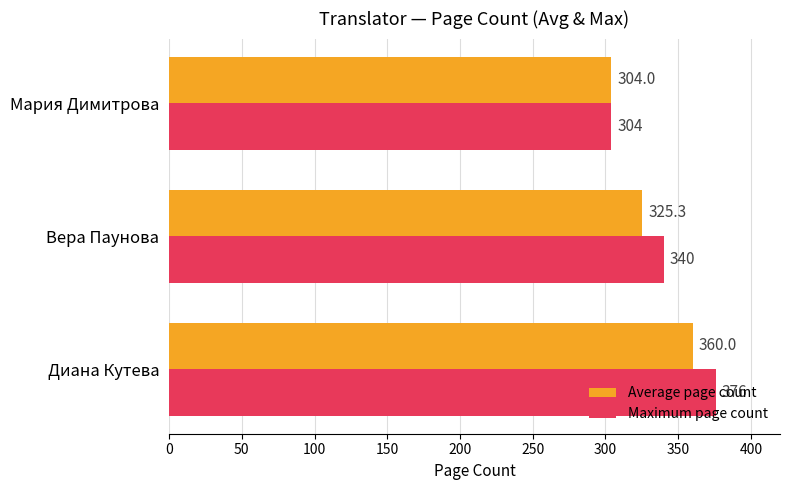

What is the difference between the maximum and minimum values in the Average page count series?

56.0